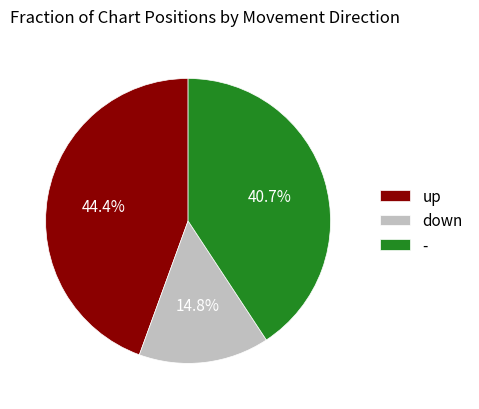

Rank the categories by value from lowest to highest.

down, -, up